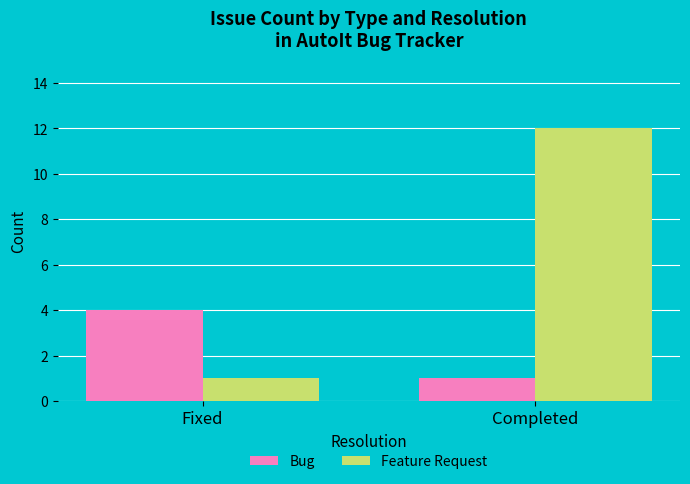

What is the highest value of the Feature Request series?

12